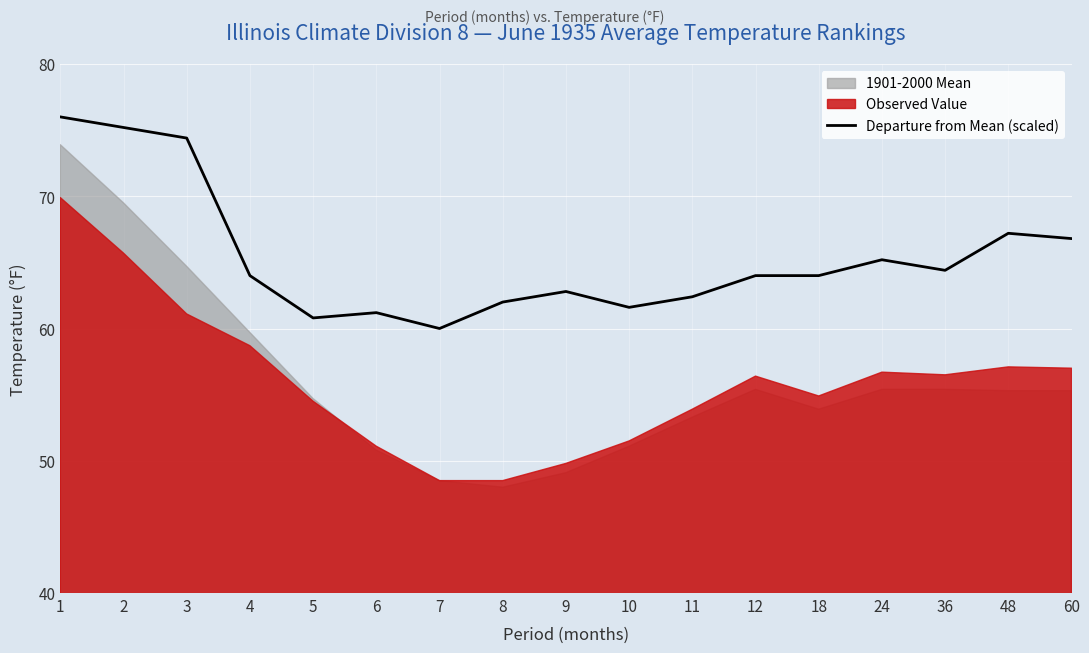

How many values exceed 64?

7